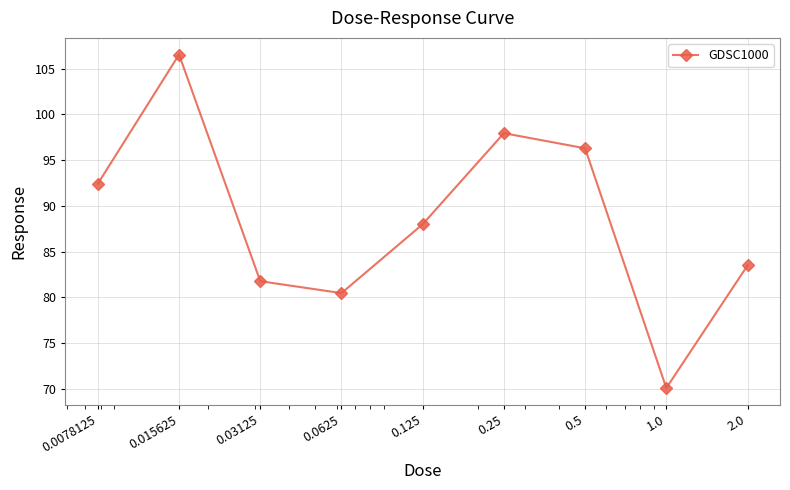

What is the greatest value displayed?

106.5